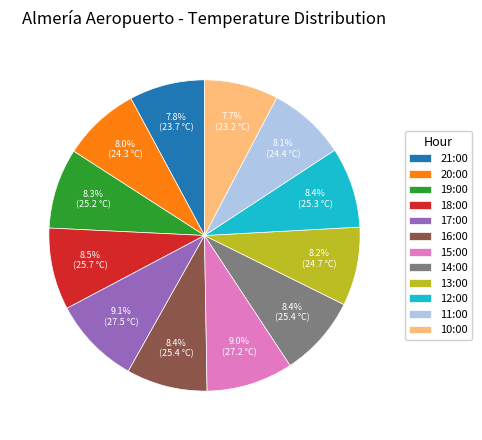

How much of the chart is everything except 17:00?

90.9%